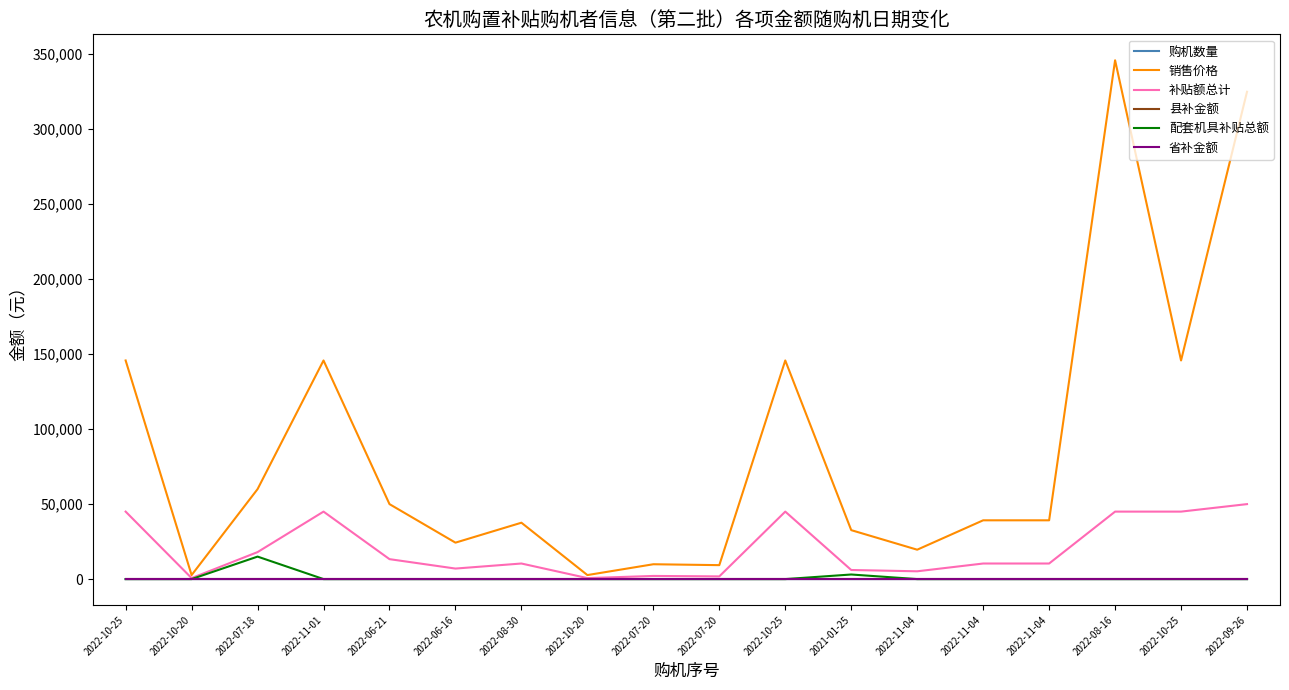

Does the chart display data point markers on the line(s)?

No